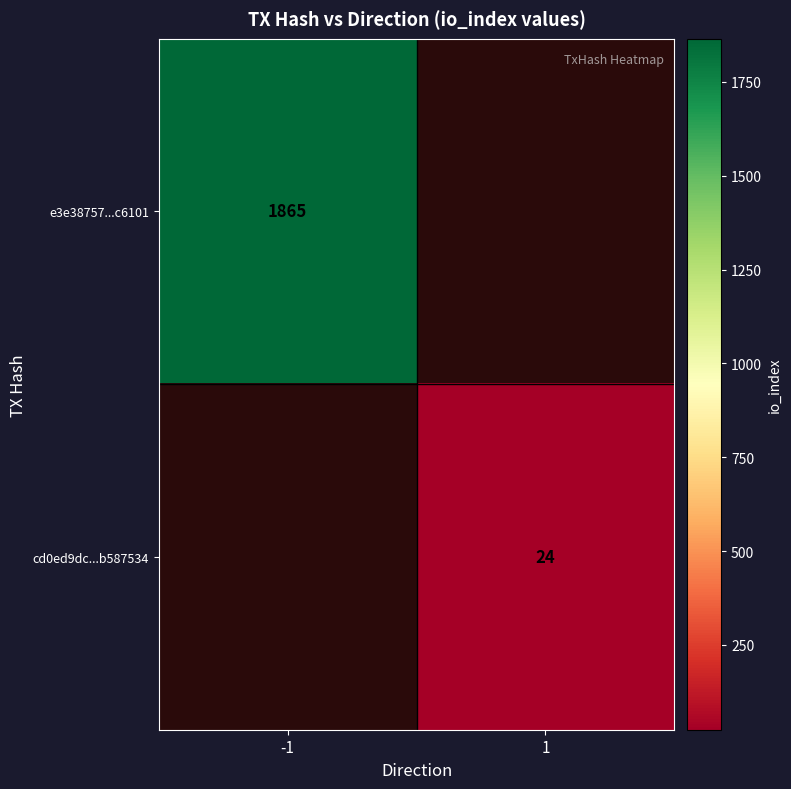

What is the minimum value shown in the chart?

24.0